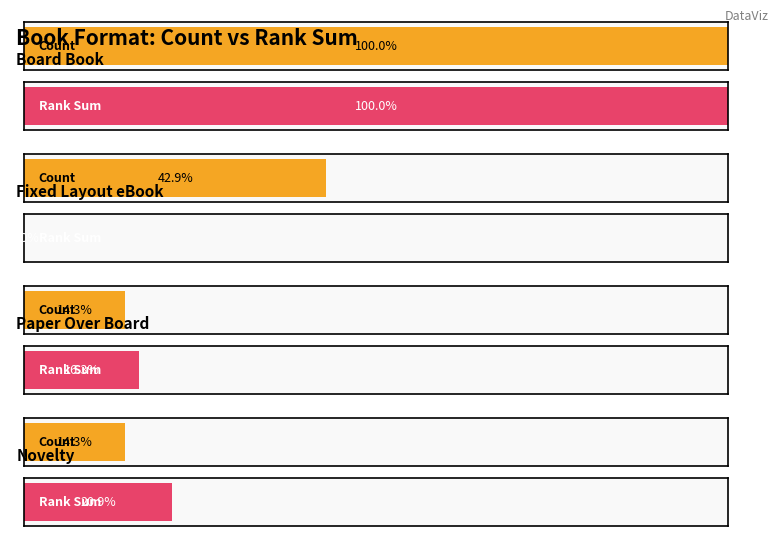

At which category is the sum across all series the highest?

Board Book